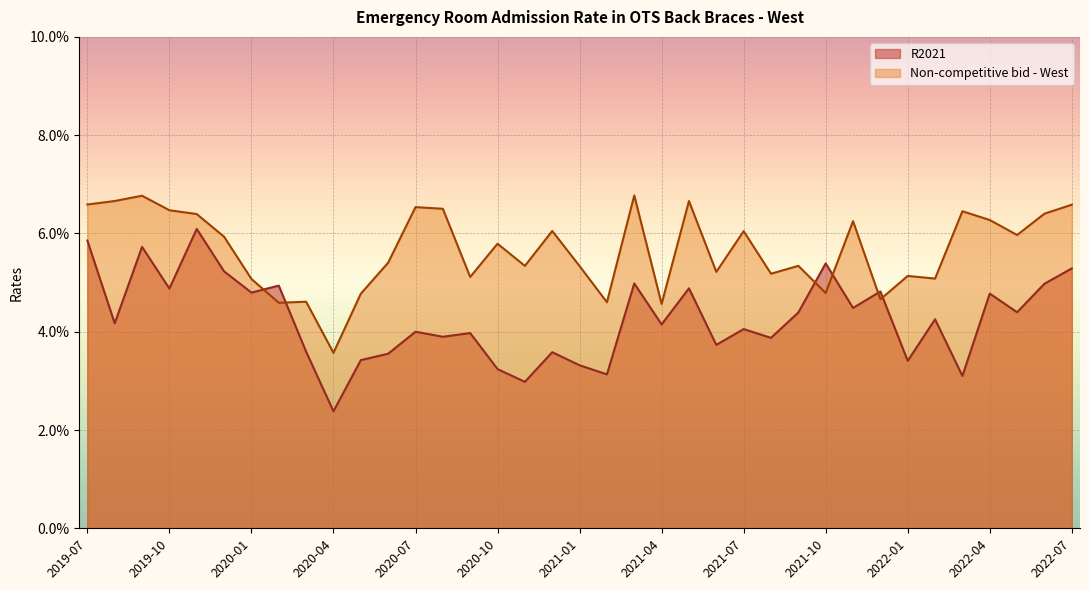

The value of Non-competitive bid - West at 2021-01 is 0.1. True or false?

True